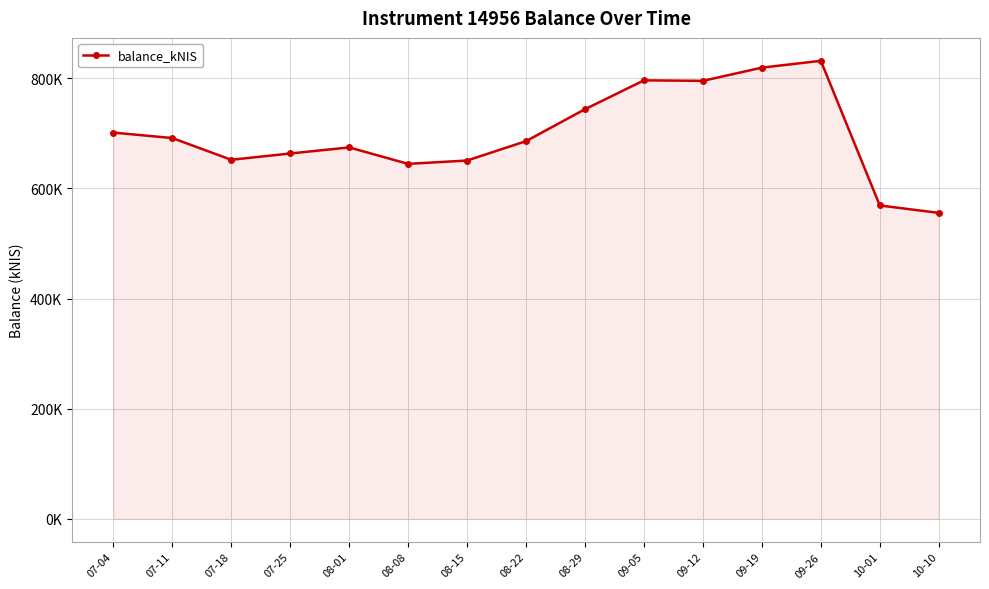

Is this an area chart (filled region under the line)?

Yes